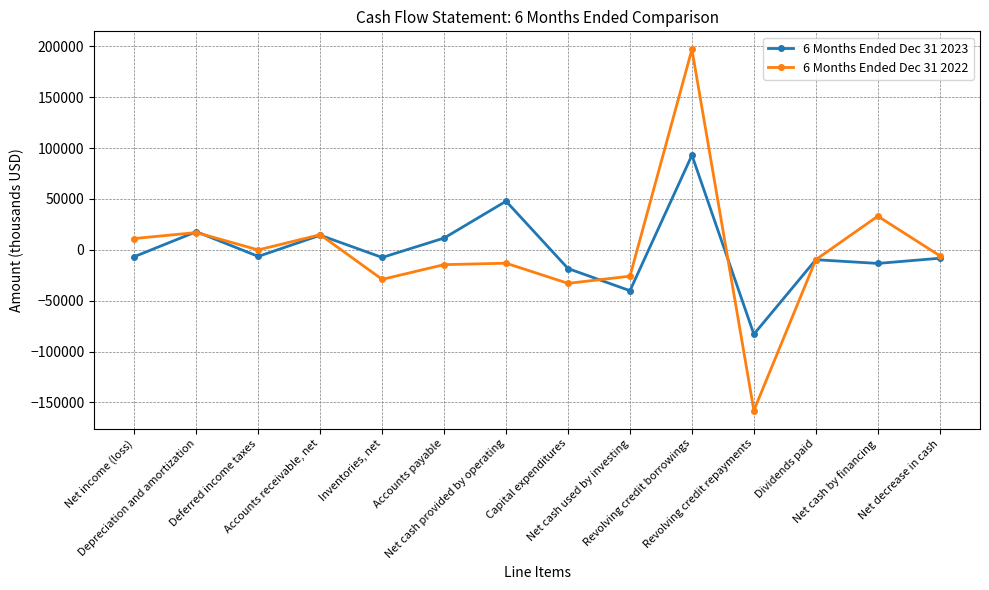

Which series has the widest spread of values?

6 Months Ended Dec 31 2022